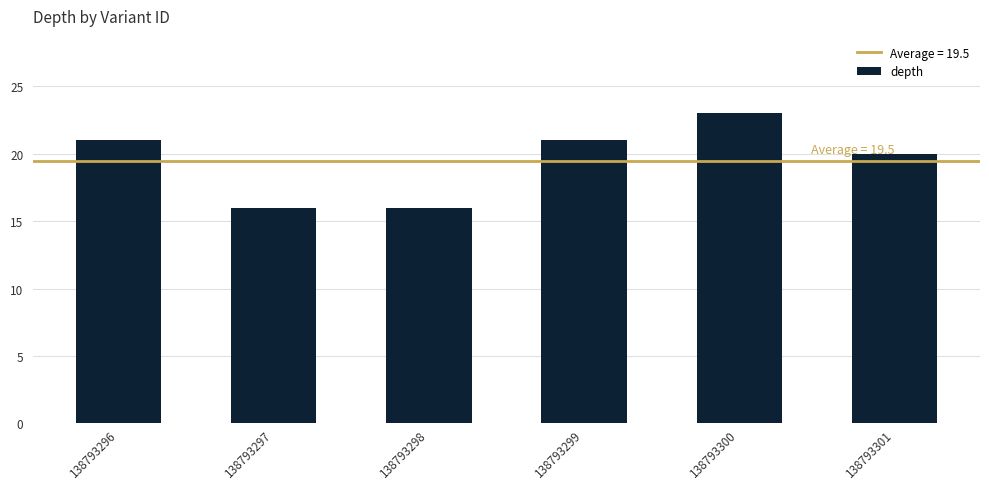

At which label is the value closest to 19?

138793301